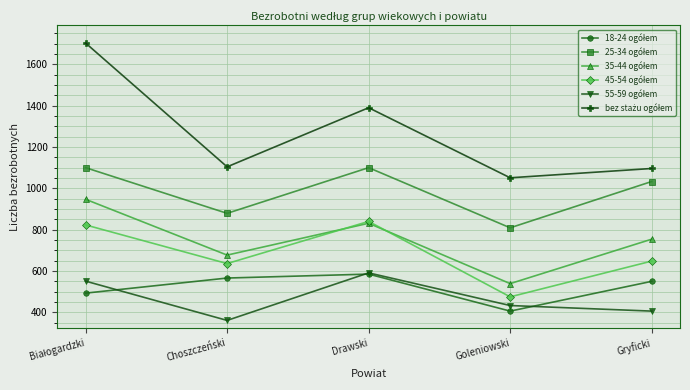

What is the minimum value shown in the chart?

361